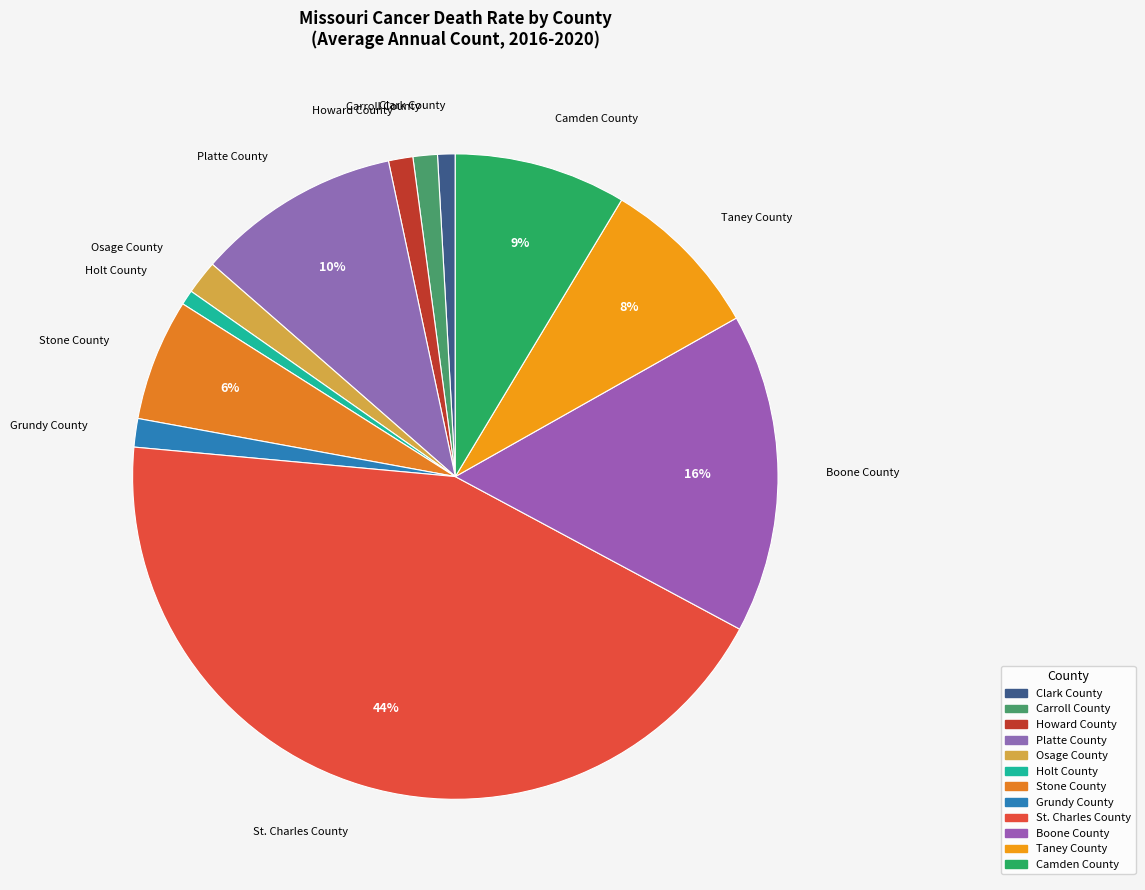

The Grundy County slice represents 1% of the pie. True or false?

True